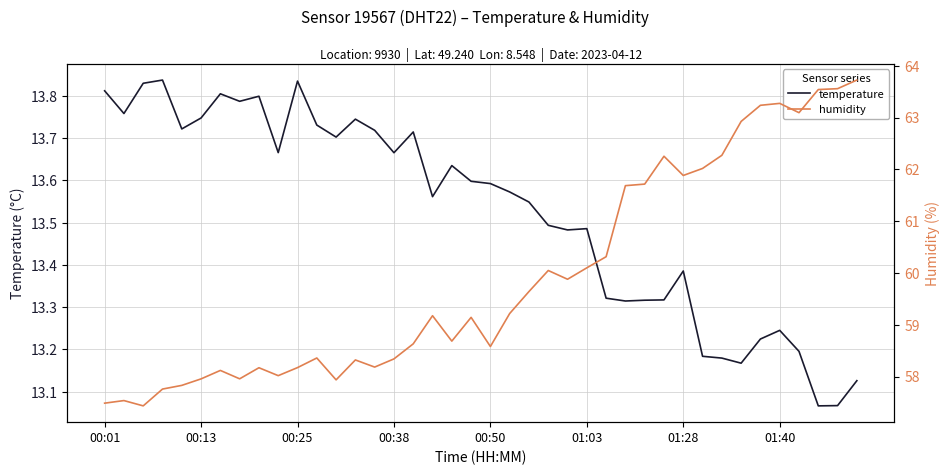

In humidity, how many points are lower than both neighbors (excluding endpoints)?

10